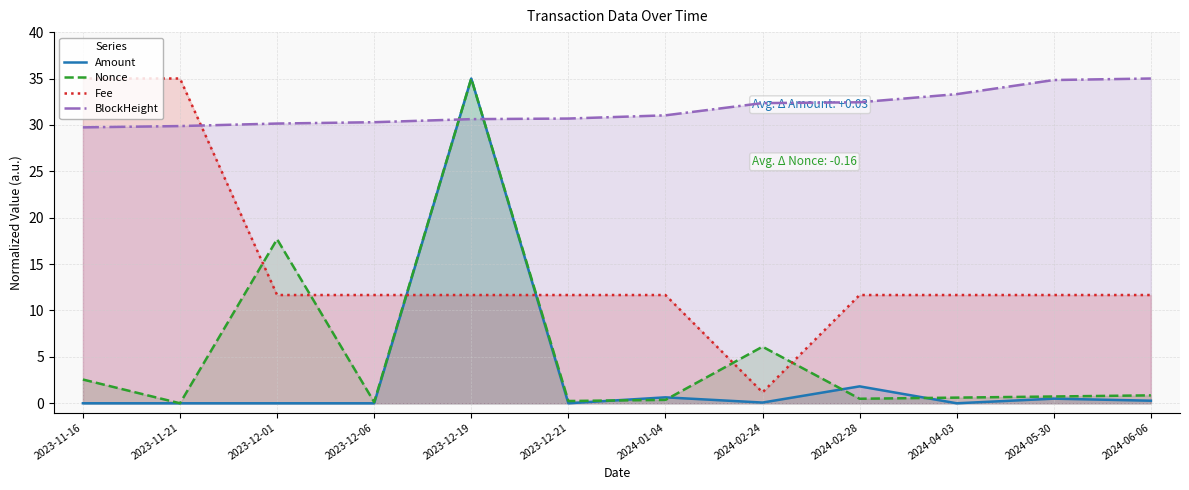

True or false: Nonce has a value of 0.9 at 2023-11-16.

False